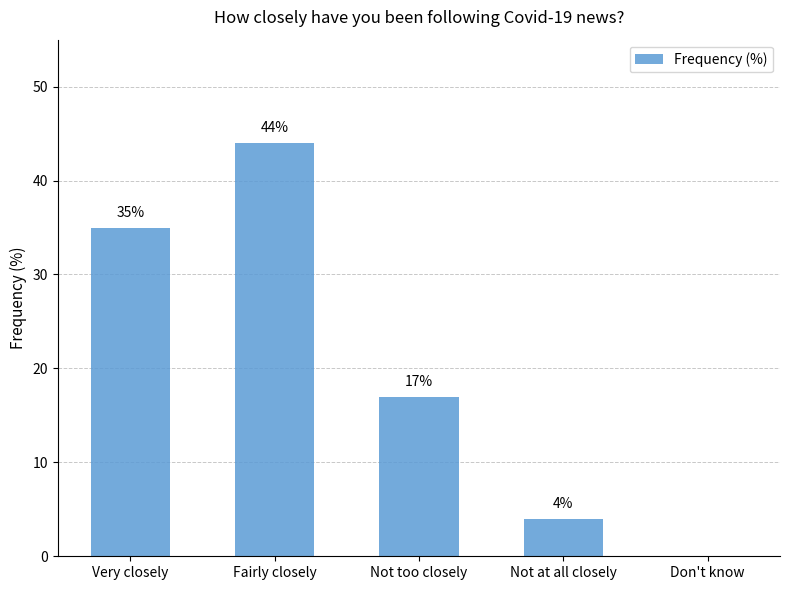

The value at Not too closely is 17. True or false?

True